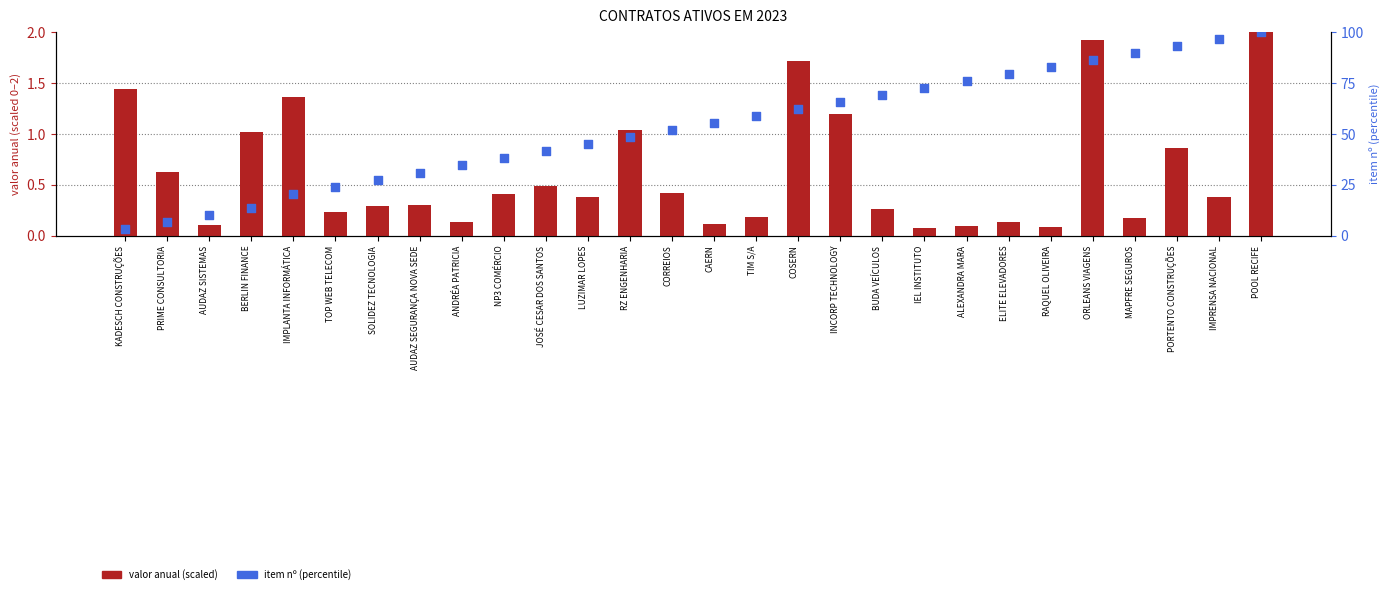

Is the value of valor anual (scaled) at CAERN greater than the value of item nº (percentile) at SOLIDEZ TECNOLOGIA?

No